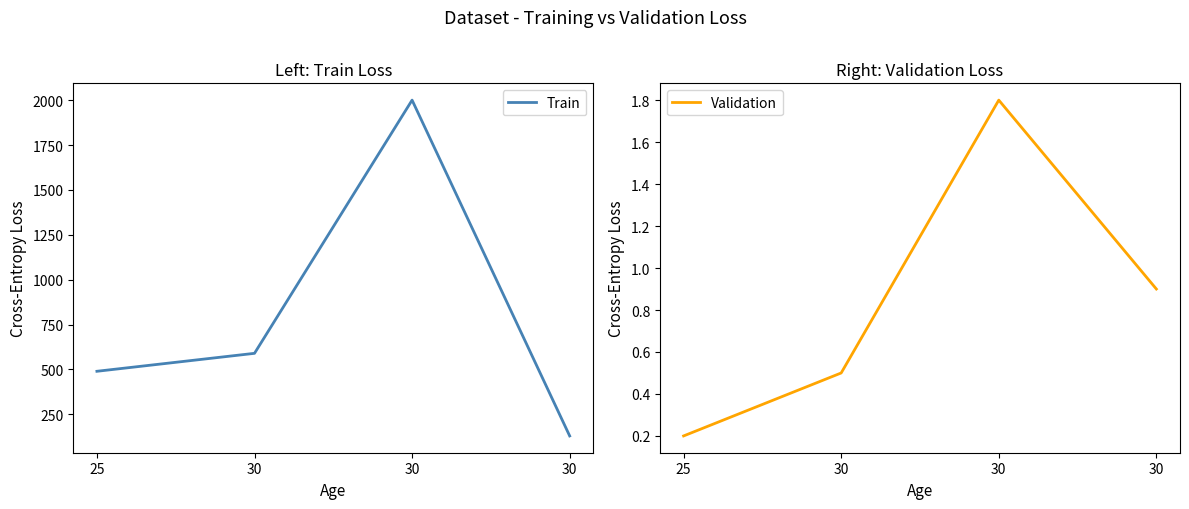

At how many categories does at least one series exceed 66?

4